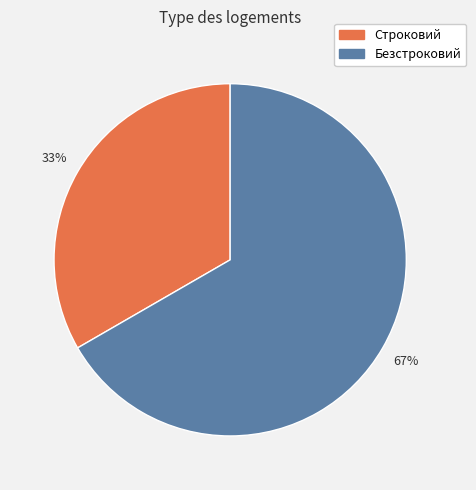

Is the sum of Безстроковий and Строковий greater than half?

Yes